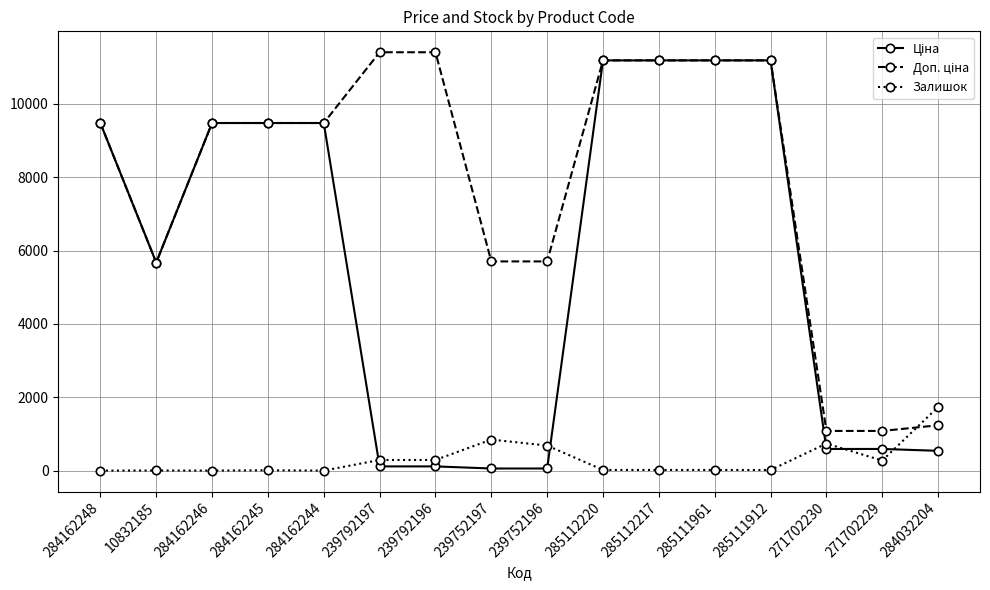

True or false: Залишок has a value of 8.0 at 284162245.

True